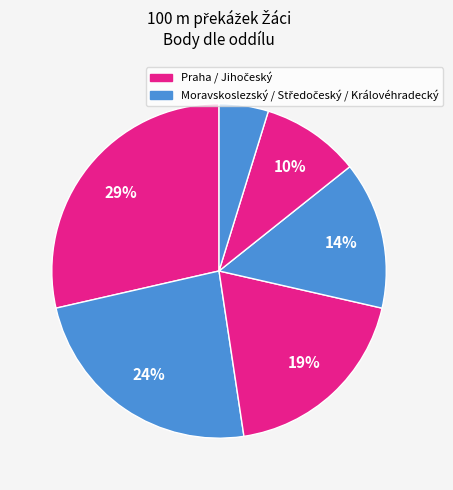

Count the number of slices in the pie.

6